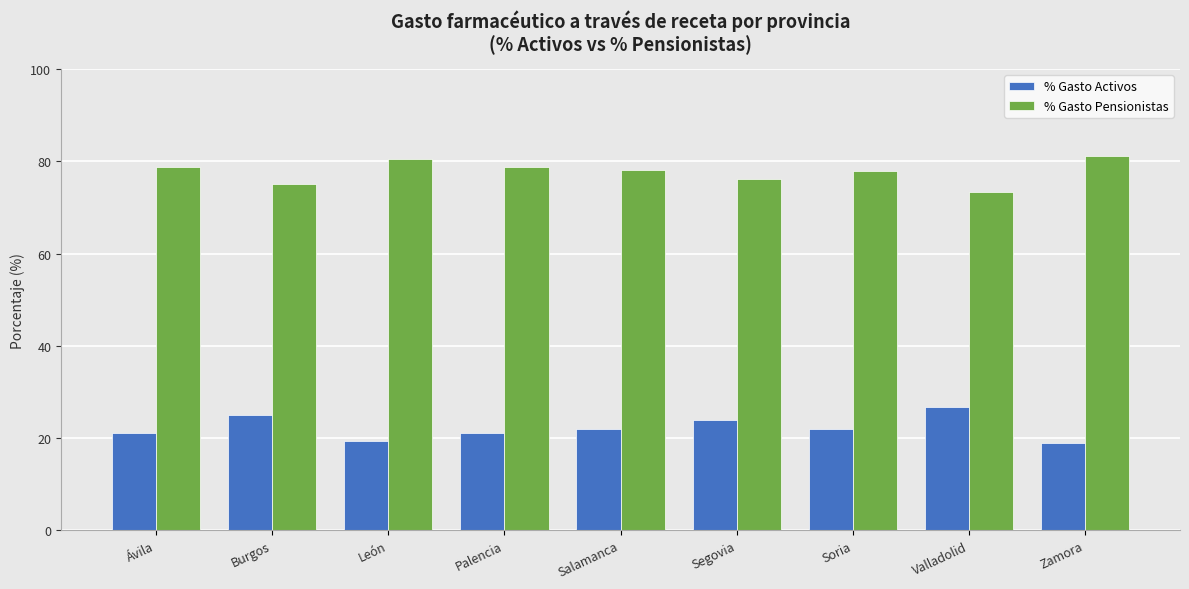

What are all the series names shown in the legend?

% Gasto Activos, % Gasto Pensionistas